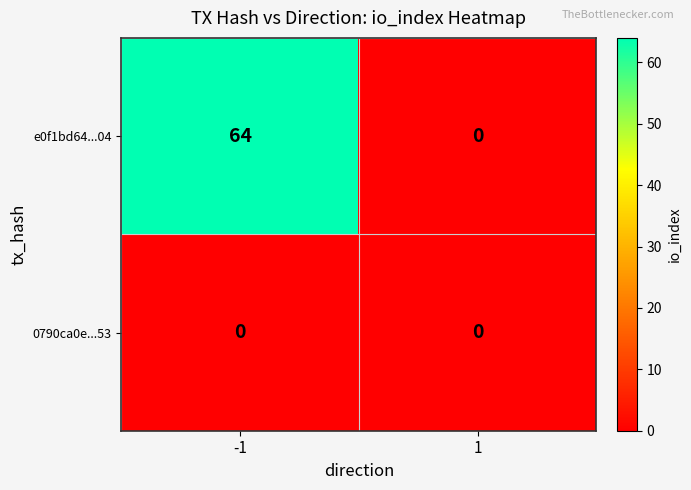

The 0790ca0e...53 series shows 0 at 1. True or false?

True